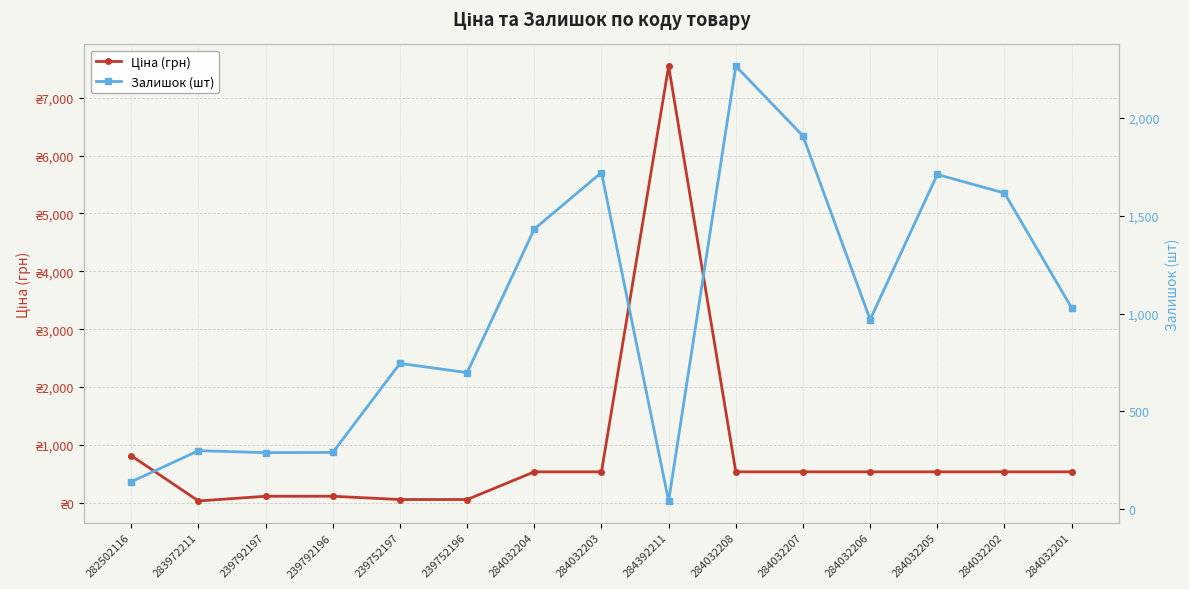

List the series in order of their peak value, highest first.

Ціна (грн), Залишок (шт)